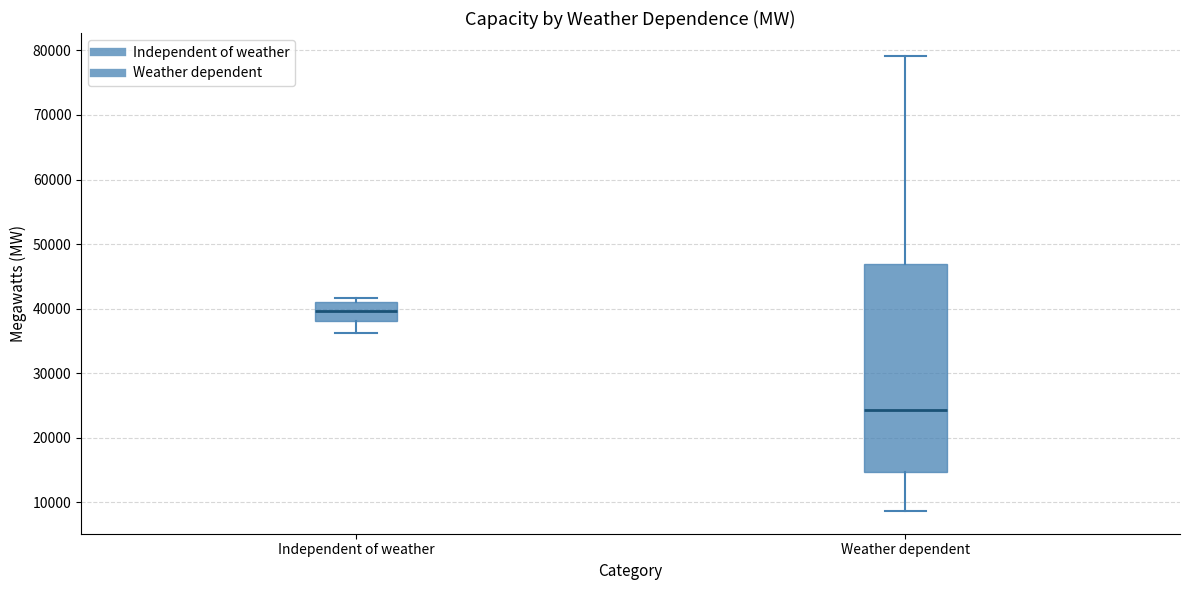

Where does the upper whisker of the box for Weather dependent end on the y-axis? The values are not printed on the chart, so give them approximately, as read against the axis.

79000